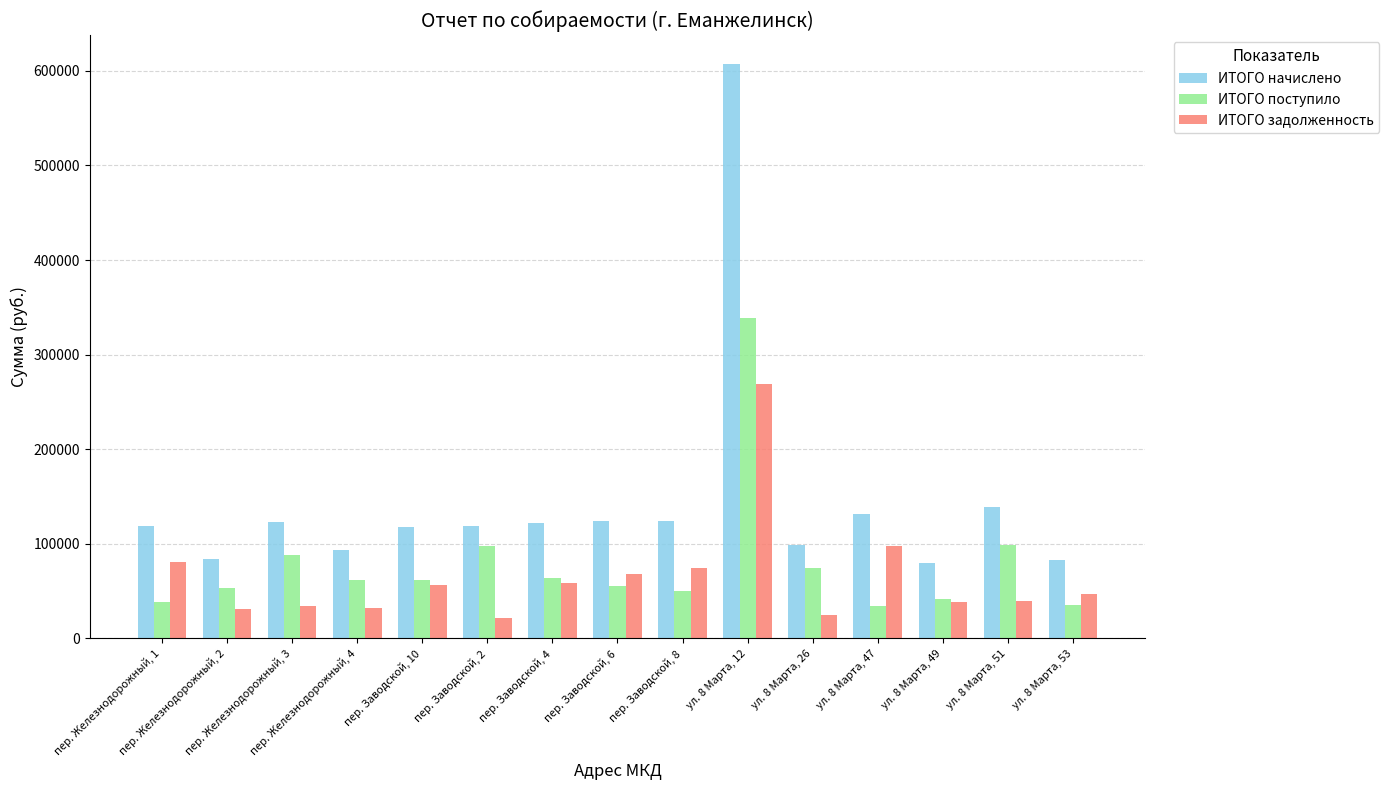

Count the number of categories in the chart.

15